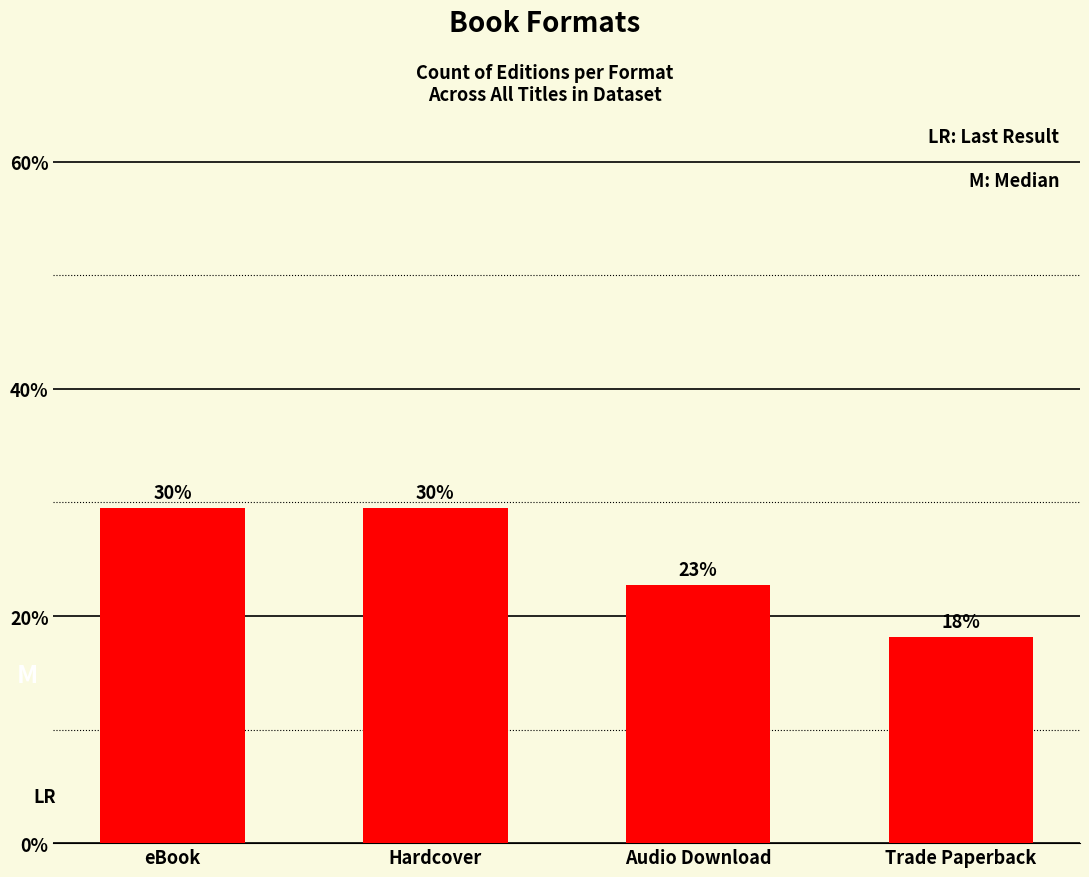

List the labels in order of value, largest first.

eBook, Hardcover, Audio Download, Trade Paperback